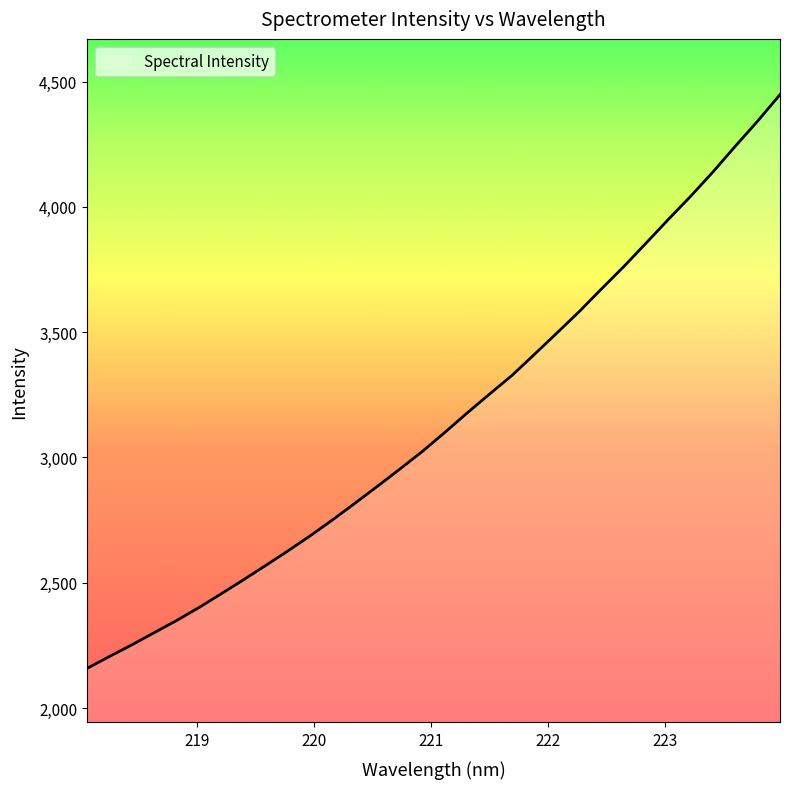

What is the minimum value shown in the chart?

2158.2